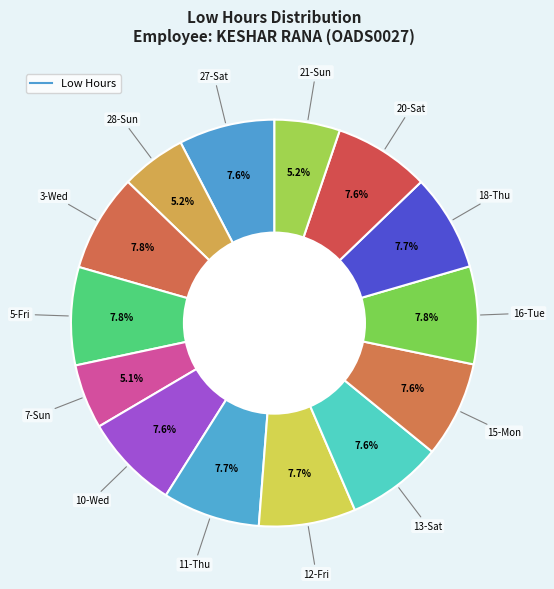

How many slices are in this pie chart?

14